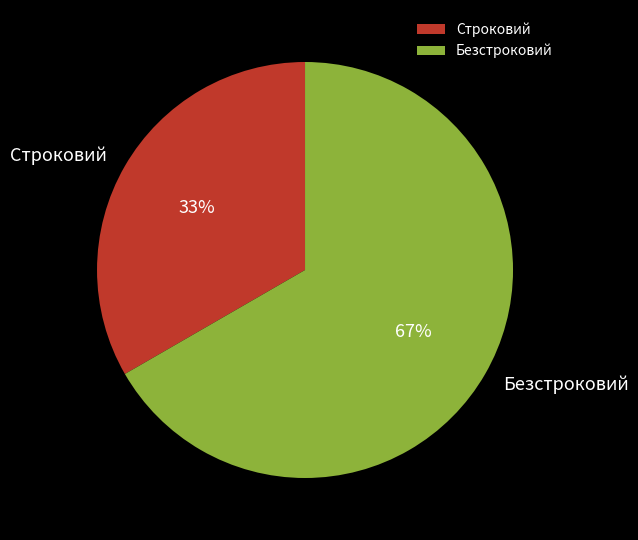

To the nearest percent, what is the average slice percentage?

50%